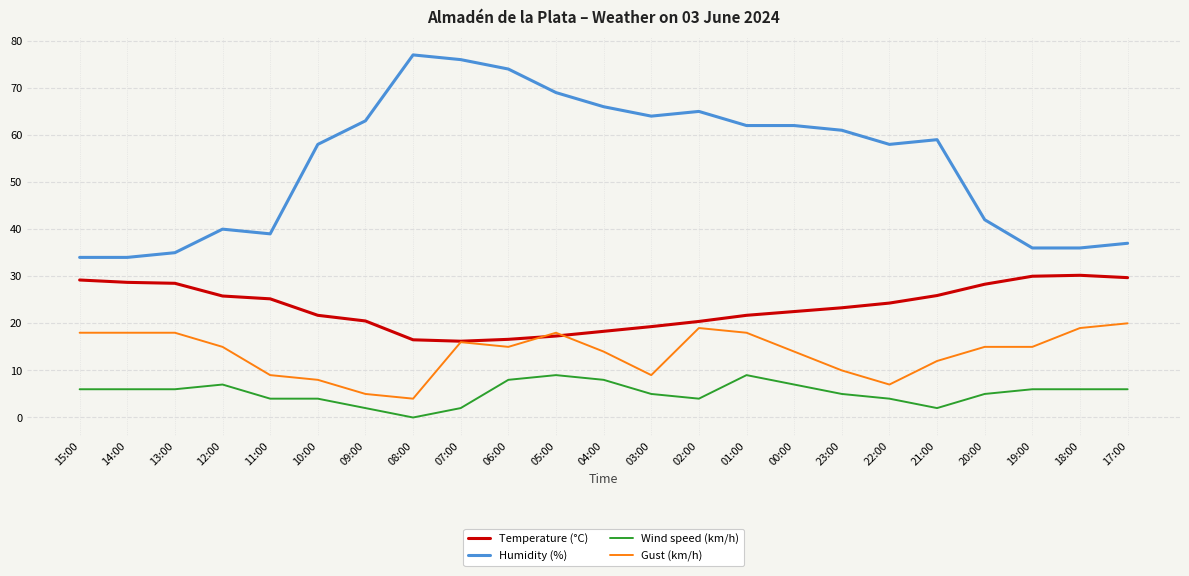

Is this an area chart (filled region under the line)?

No